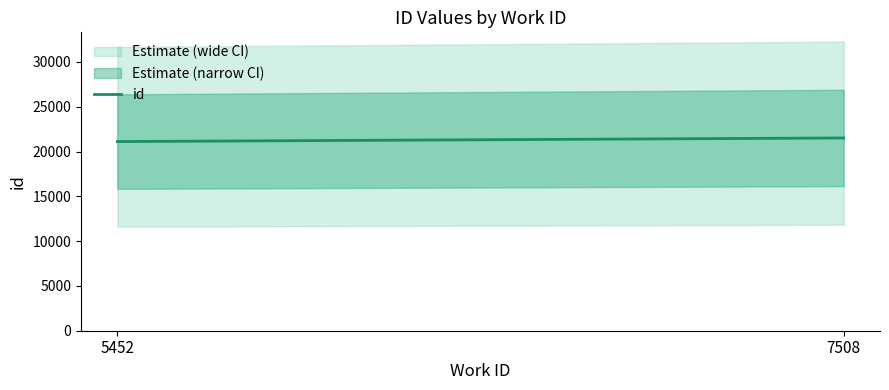

Rank the categories by value from highest to lowest.

7508, 5452